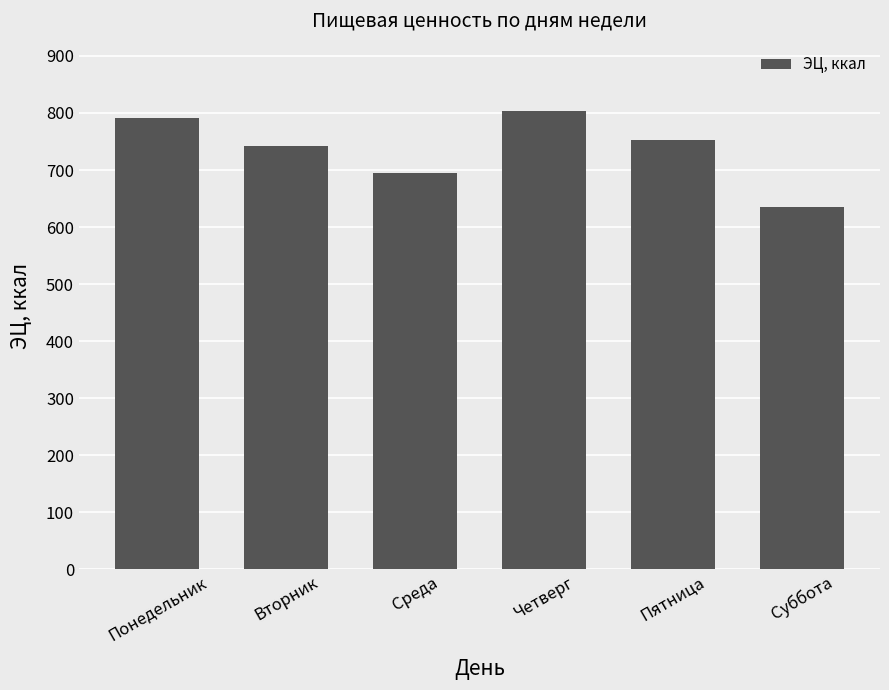

Where does the data first go above 753?

Понедельник